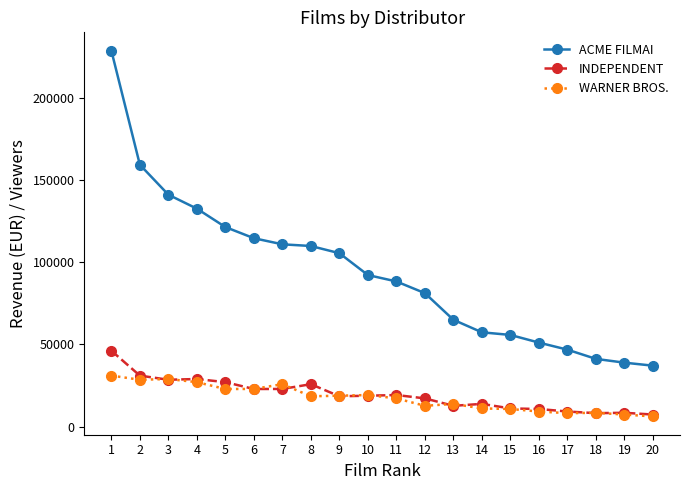

True or false: INDEPENDENT has more than 0 points higher than both neighbors.

True